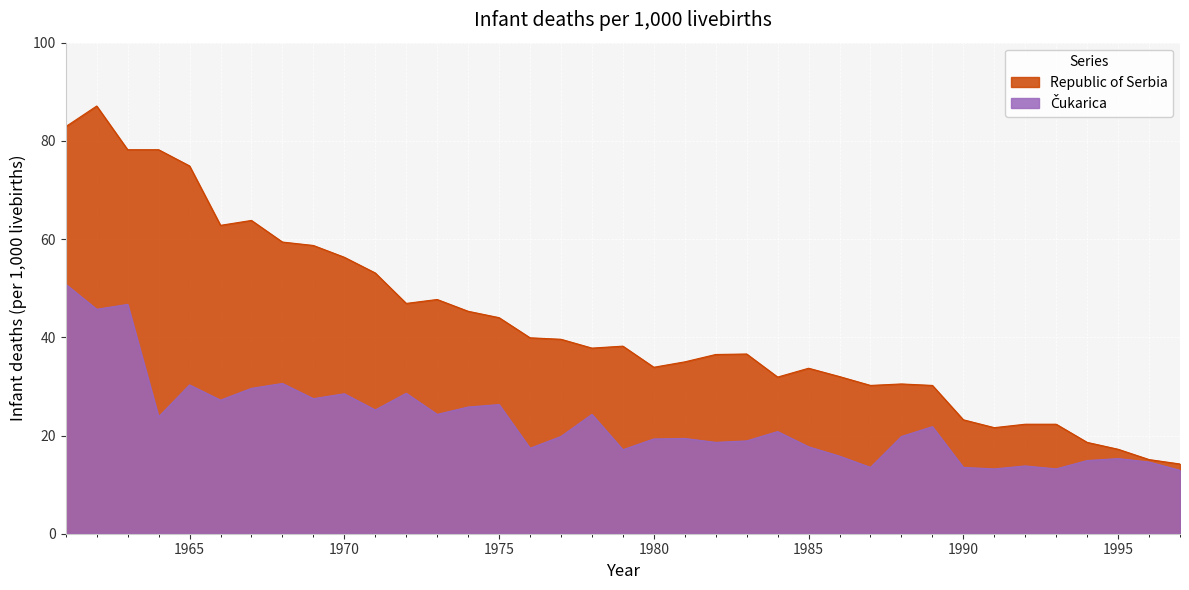

At which label is Čukarica closest to 31?

1968